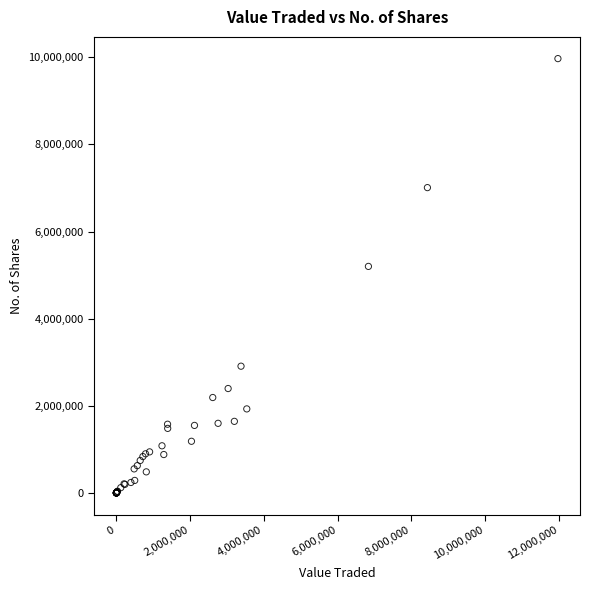

What Y value in the scatter plot is closest to 4984259?

5199249